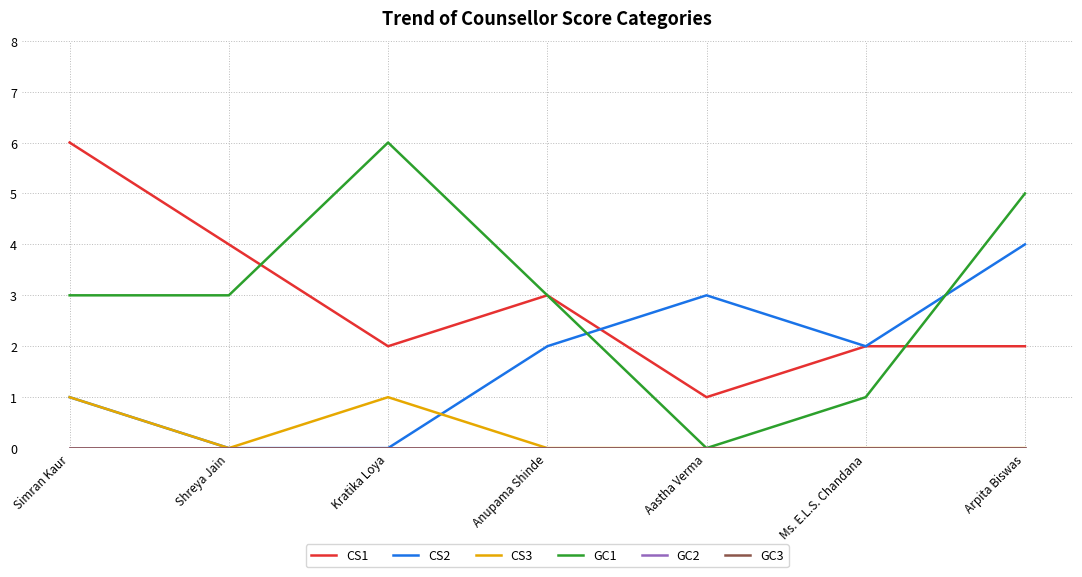

What is the label of the 4th point from the right?

Anupama Shinde